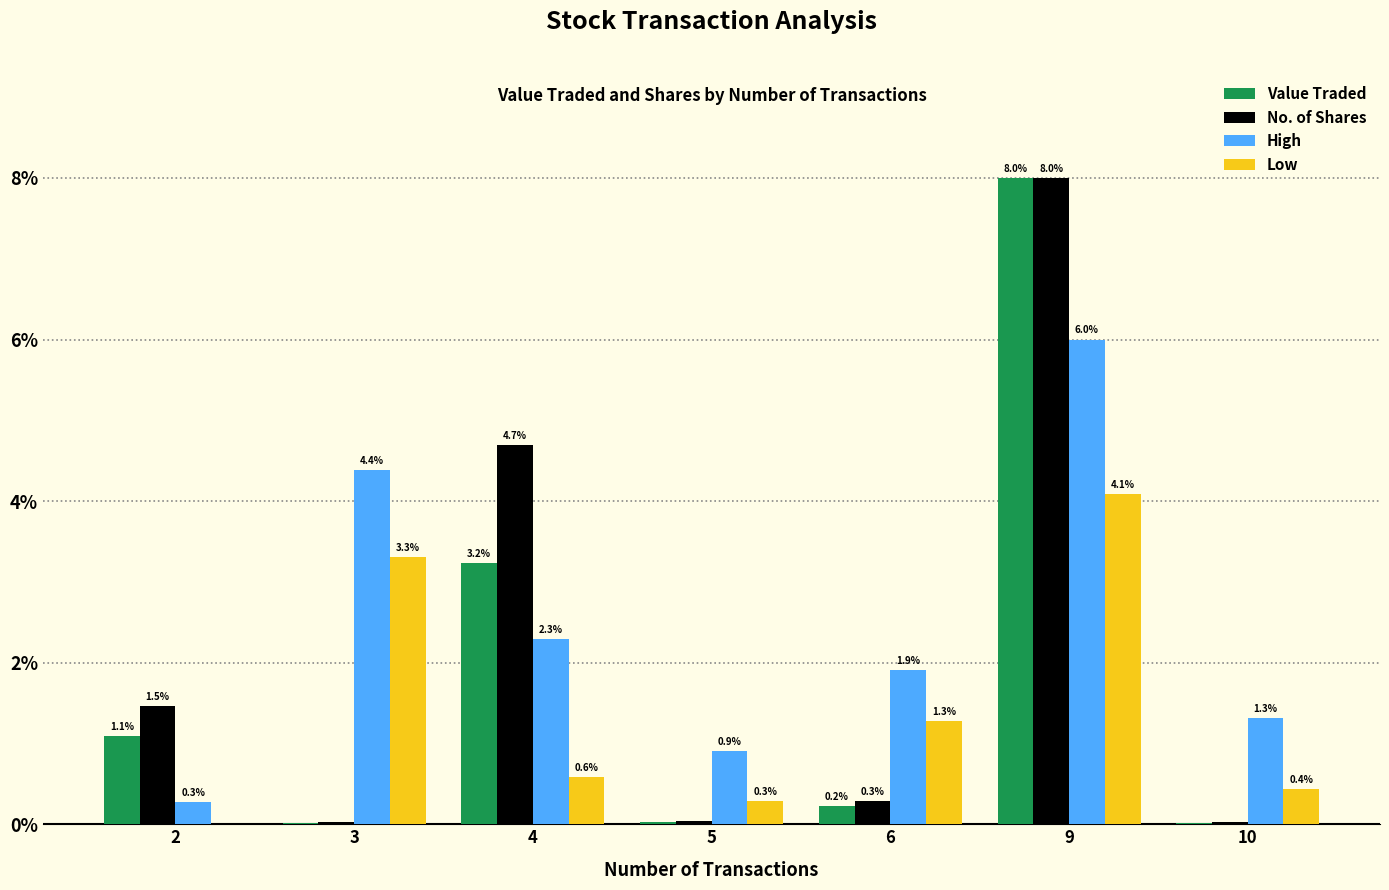

Between 3 and 10, which series saw the biggest shift?

High